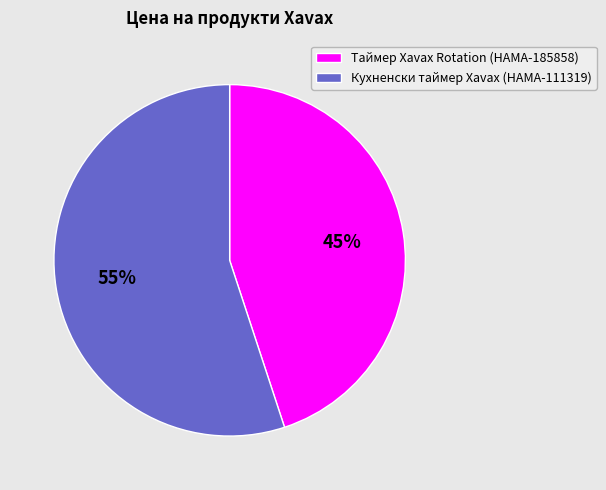

Which category has the smallest portion of the pie?

Таймер Xavax Rotation (HAMA-185858)